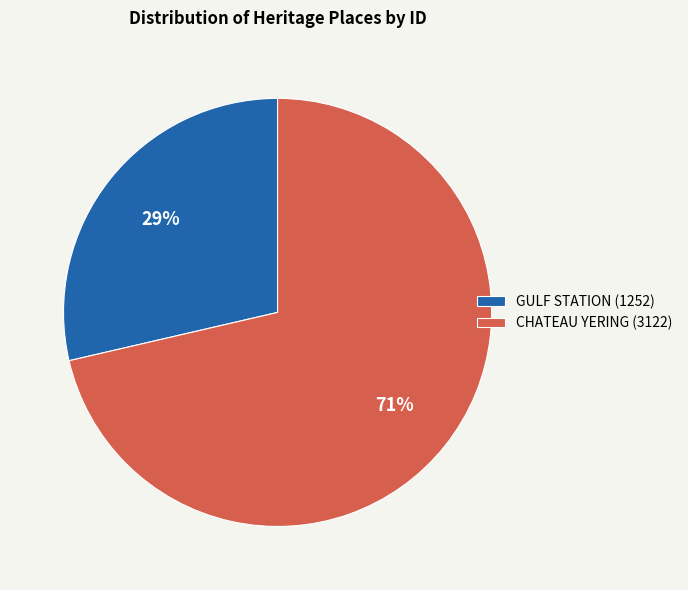

To the nearest percent, what percentage of the pie is GULF STATION?

29%